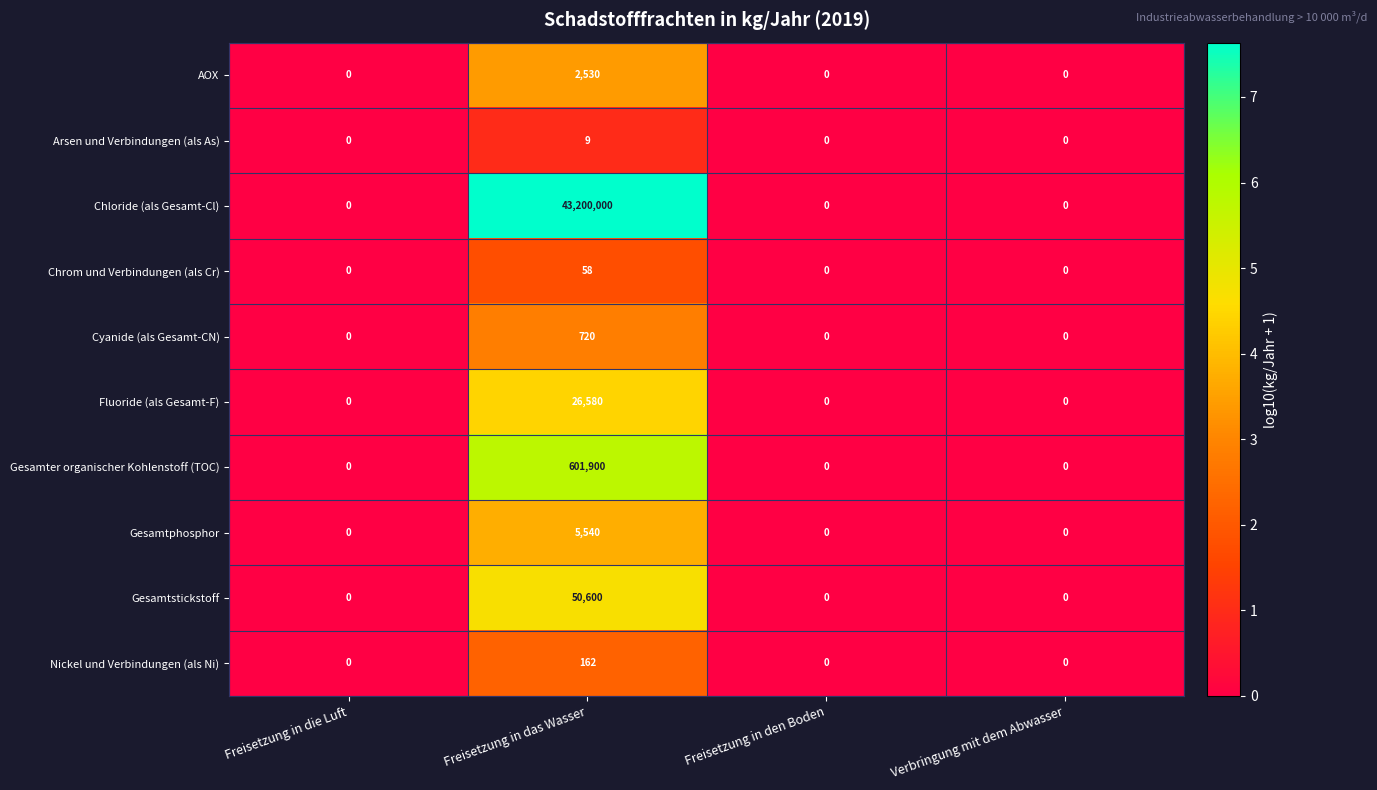

How many series are shown in this chart?

10